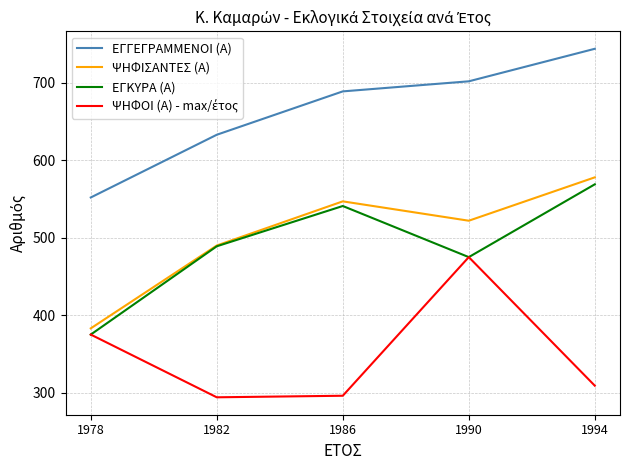

List the labels in order of ΨΗΦΙΣΑΝΤΕΣ (Α) value, smallest first.

1978, 1982, 1990, 1986, 1994